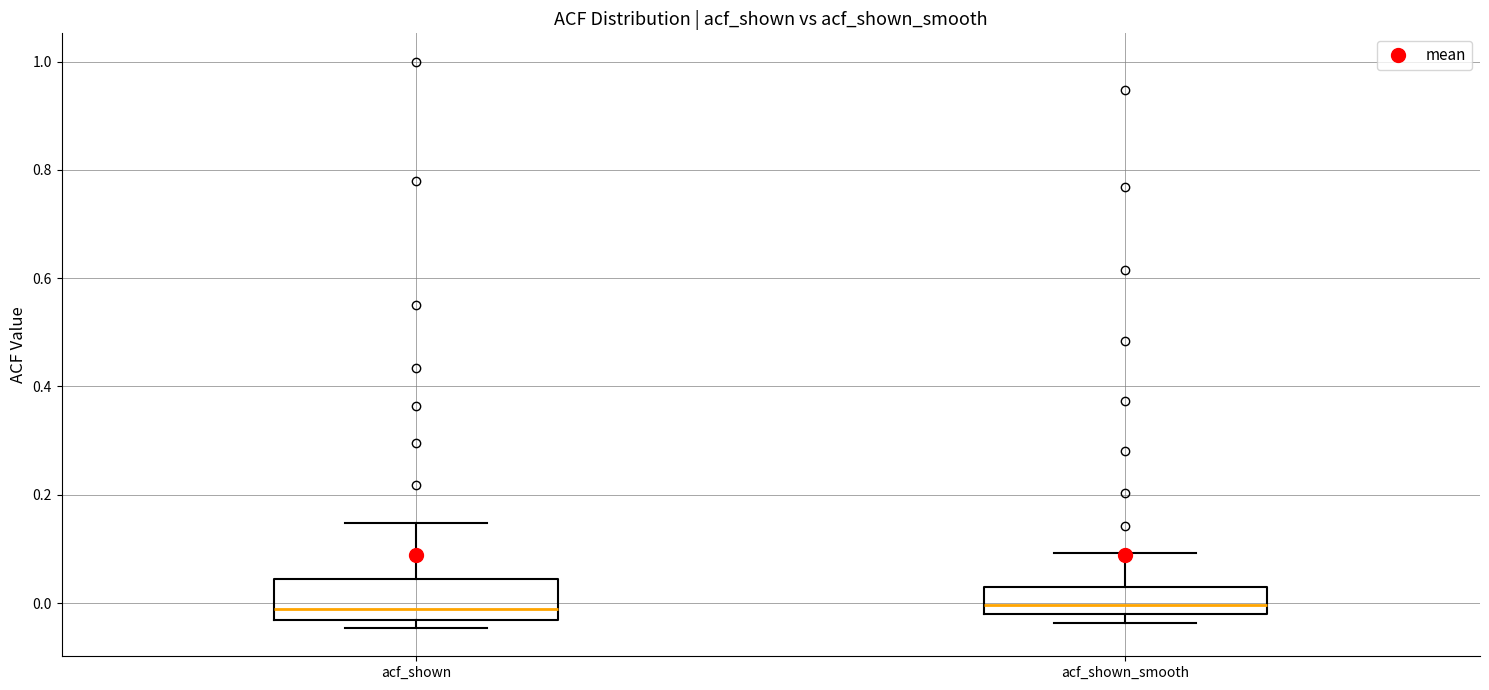

Reading left to right, transcribe this box plot: for each box, give where its median line is, the range the box spans, and where its two whiskers end, as read against the y-axis. The values are not printed on the chart, so give them approximately, as read against the axis.

acf_shown: median -0.02, box -0.04 to 0.04, whiskers -0.04 (just below the box's lower edge) to 0.14
acf_shown_smooth: median 0.00, box -0.02 to 0.02, whiskers -0.04 to 0.10